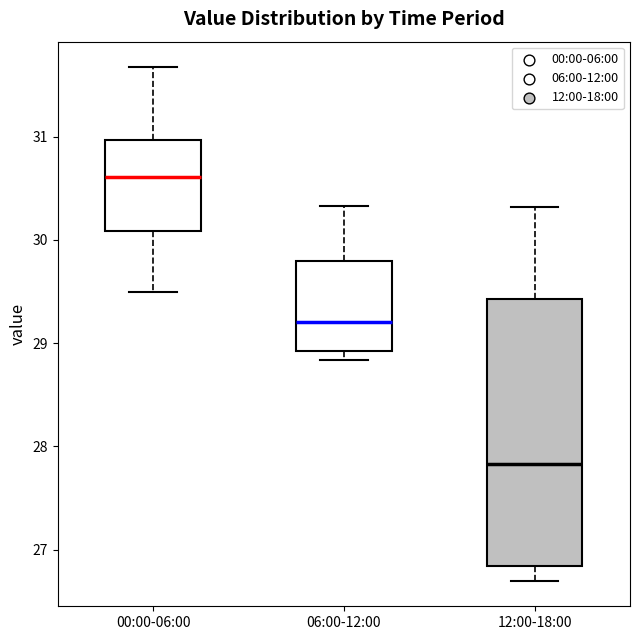

Which box is the tallest, from its lower edge to its upper edge?

12:00-18:00